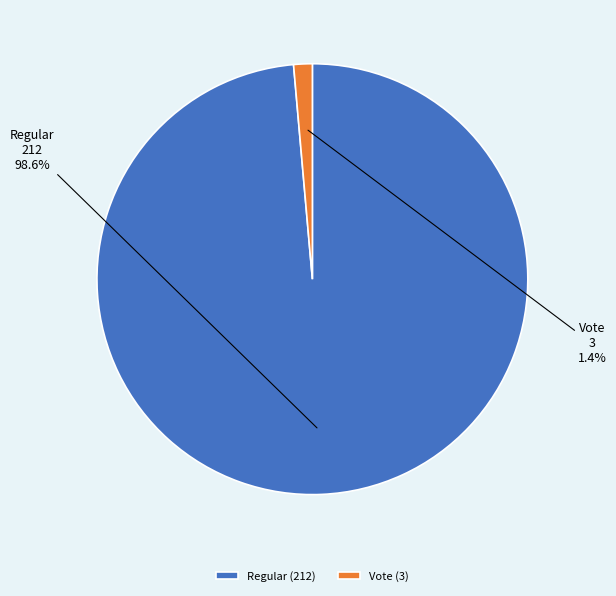

Combined, do Vote and Regular account for over 50%?

Yes